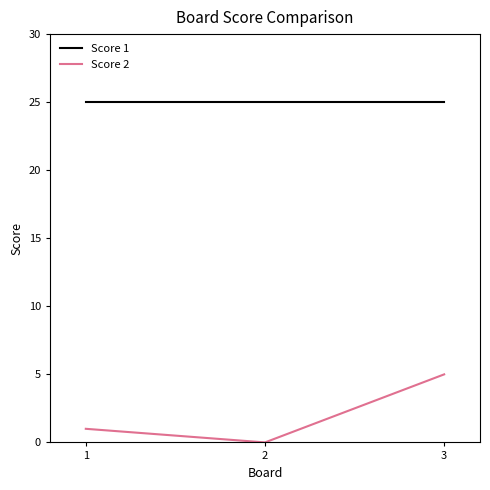

True or false: Score 2 has a value of 9 at 3.

False